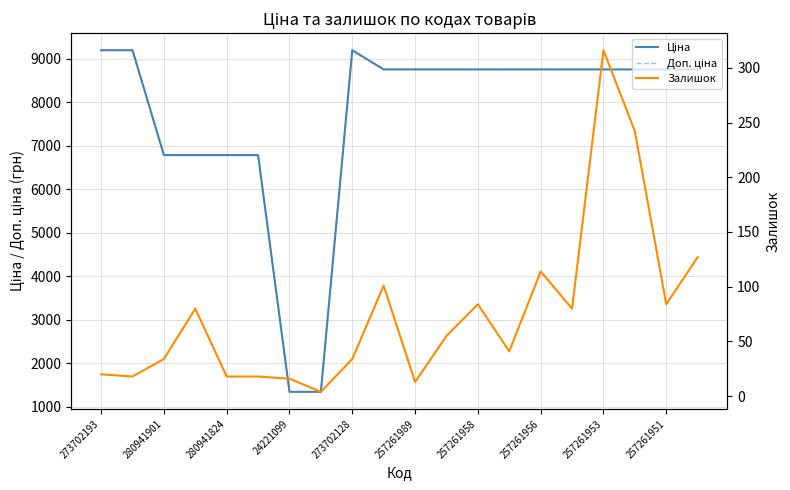

The Залишок series shows 4.4 at 257261989. True or false?

False